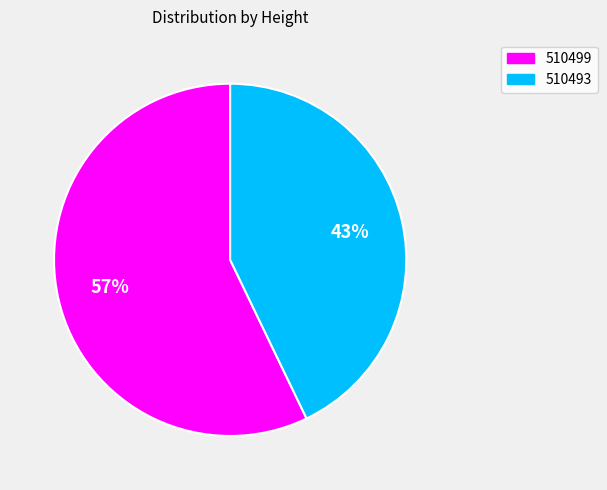

To the nearest percent, what percentage of the pie is 510499?

57%